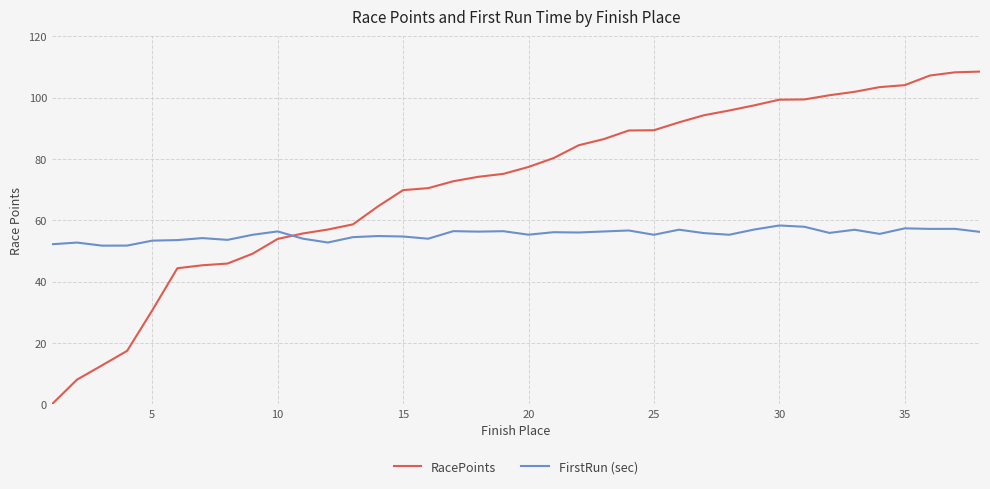

Which series has the largest total across all categories?

RacePoints